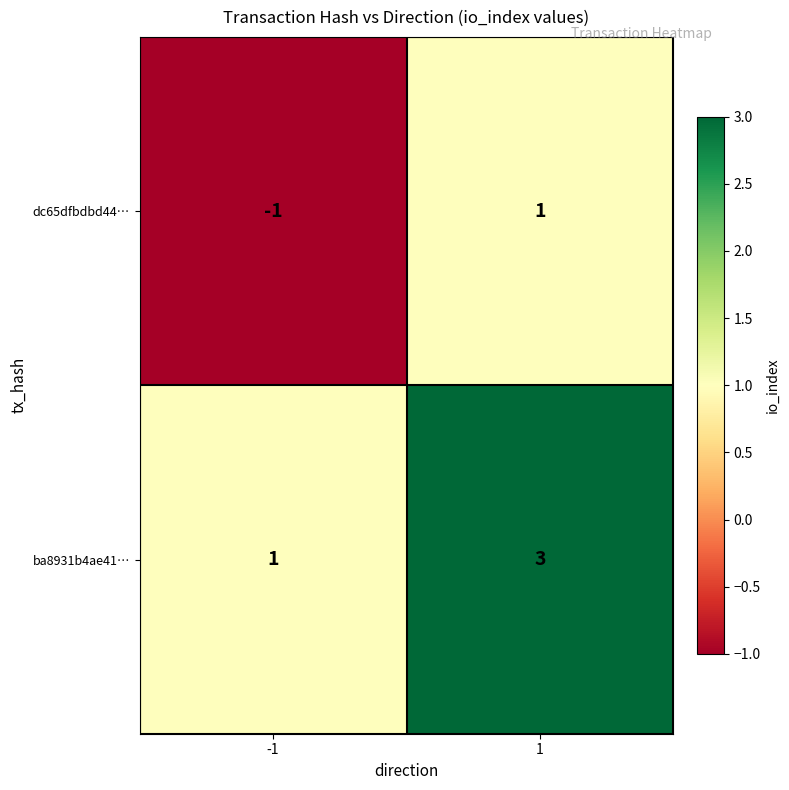

What is the highest value of the ba8931b4ae41… series?

3